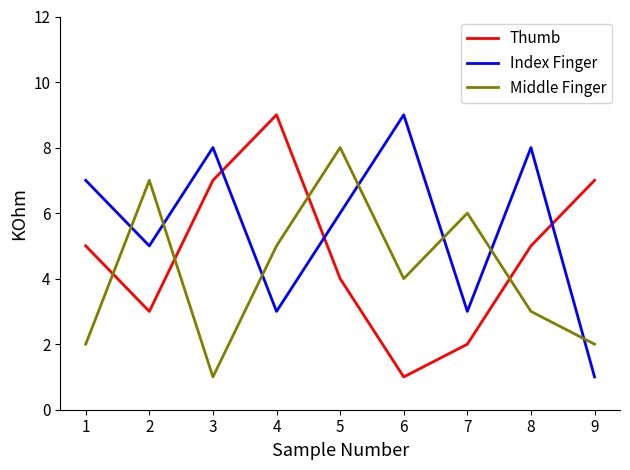

List the series in order of their overall mean, lowest first.

Middle Finger, Thumb, Index Finger